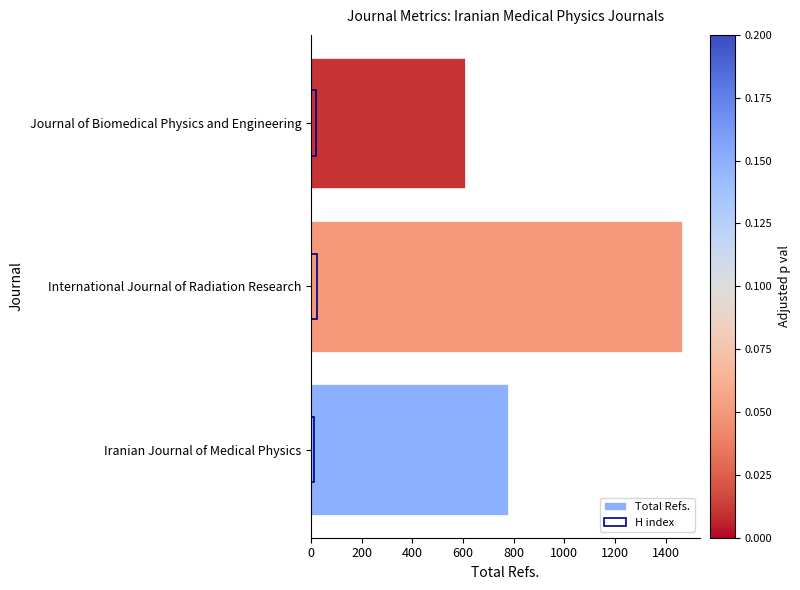

What is the lowest value of the Total Refs. series?

608